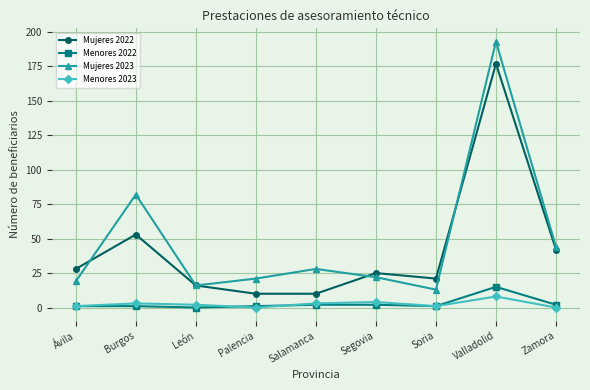

What is the sum of the Menores 2023 values at Valladolid and Soria?

9